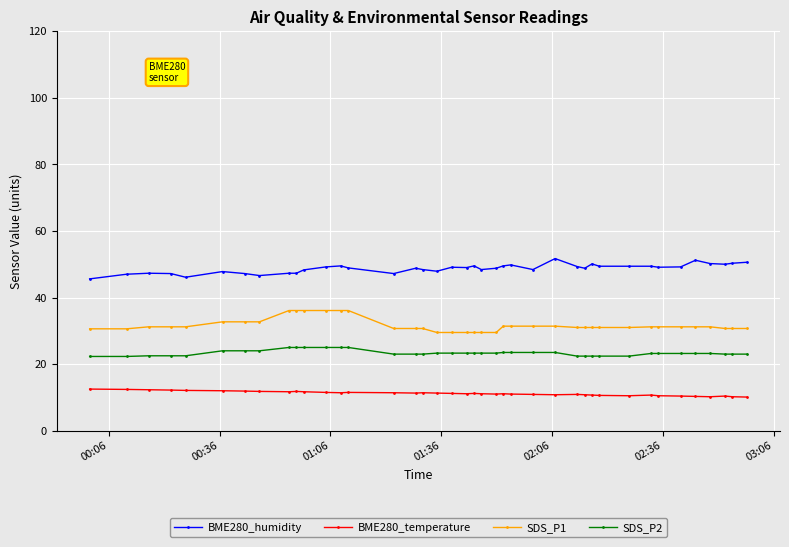

What is the smallest value displayed?

10.1